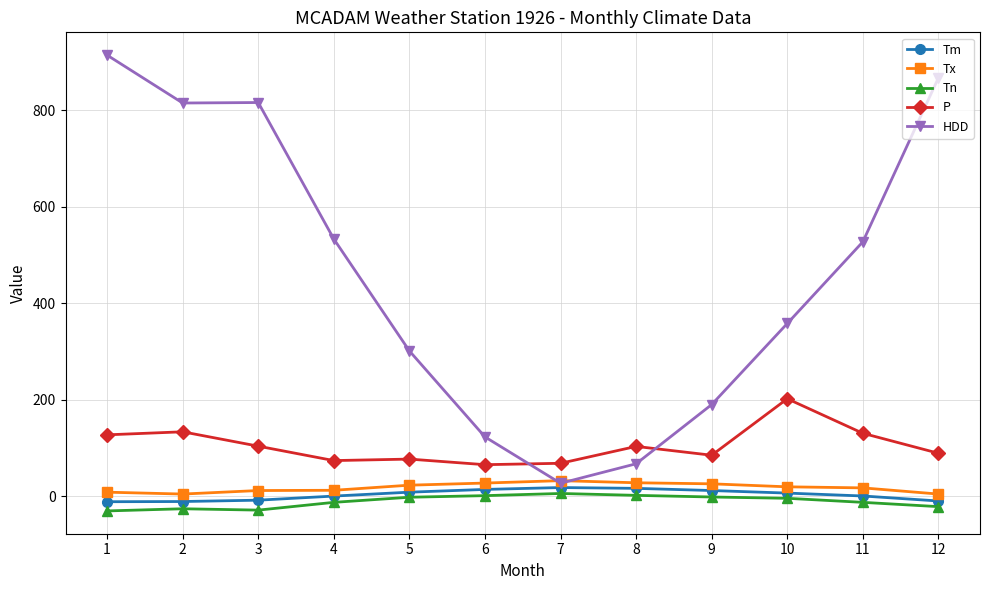

True or false: Tm and P cross at least once.

False